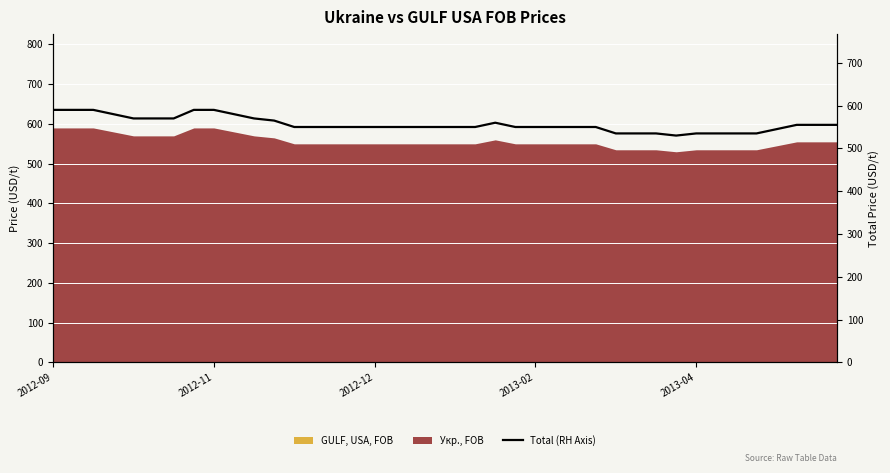

Where does the data first go above 550?

2012-09